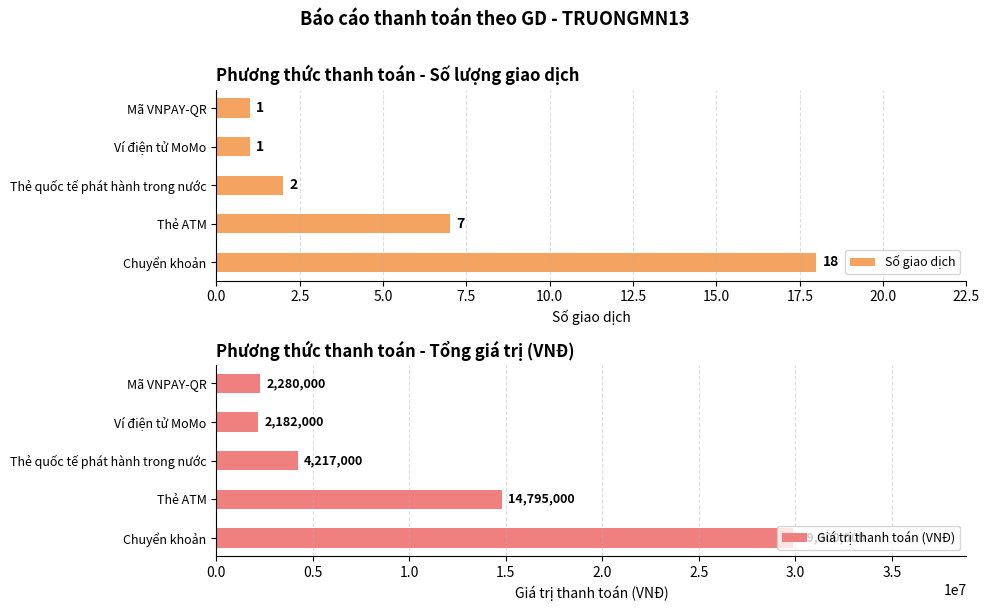

Which category has the highest value in the Số giao dịch series?

Chuyển khoản